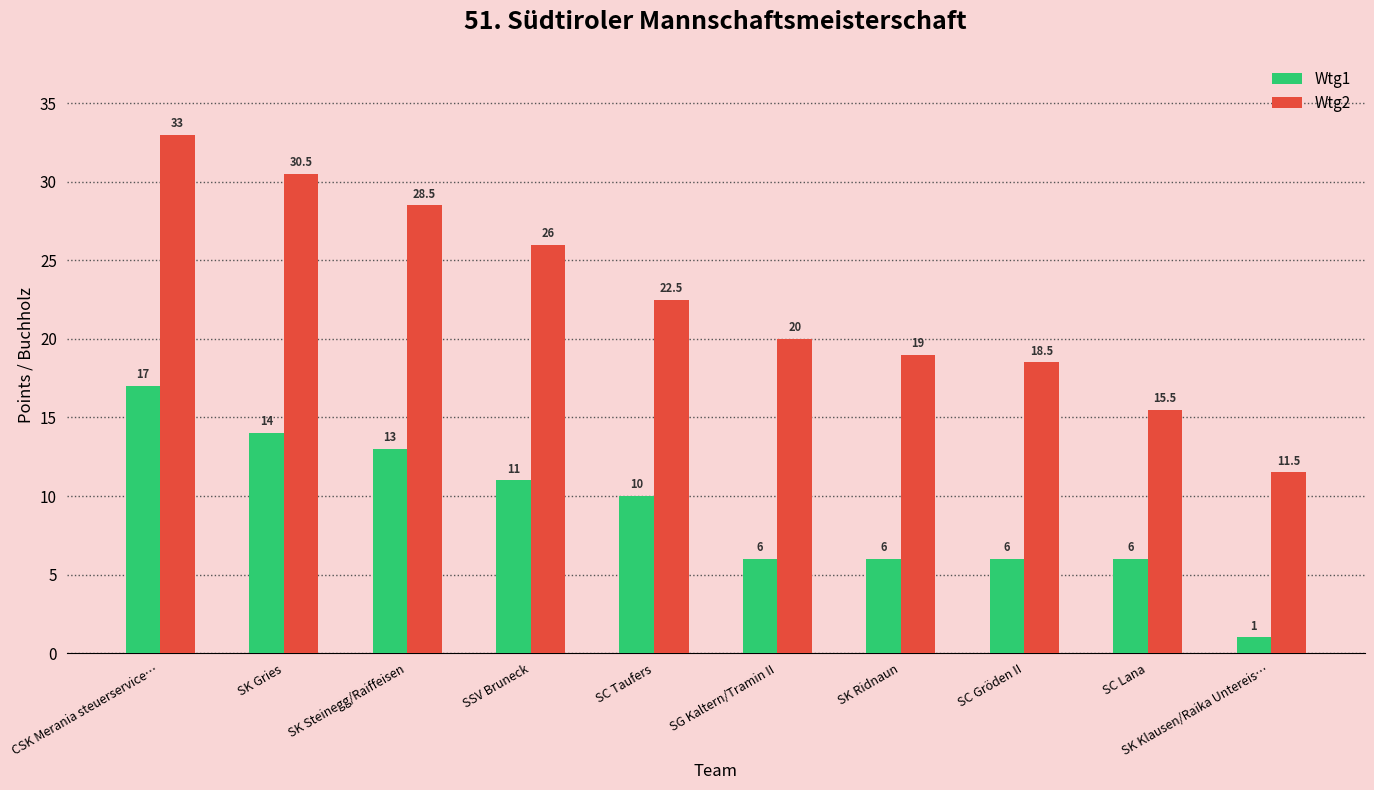

What is the label of the 2nd bar from the left?

SK Gries